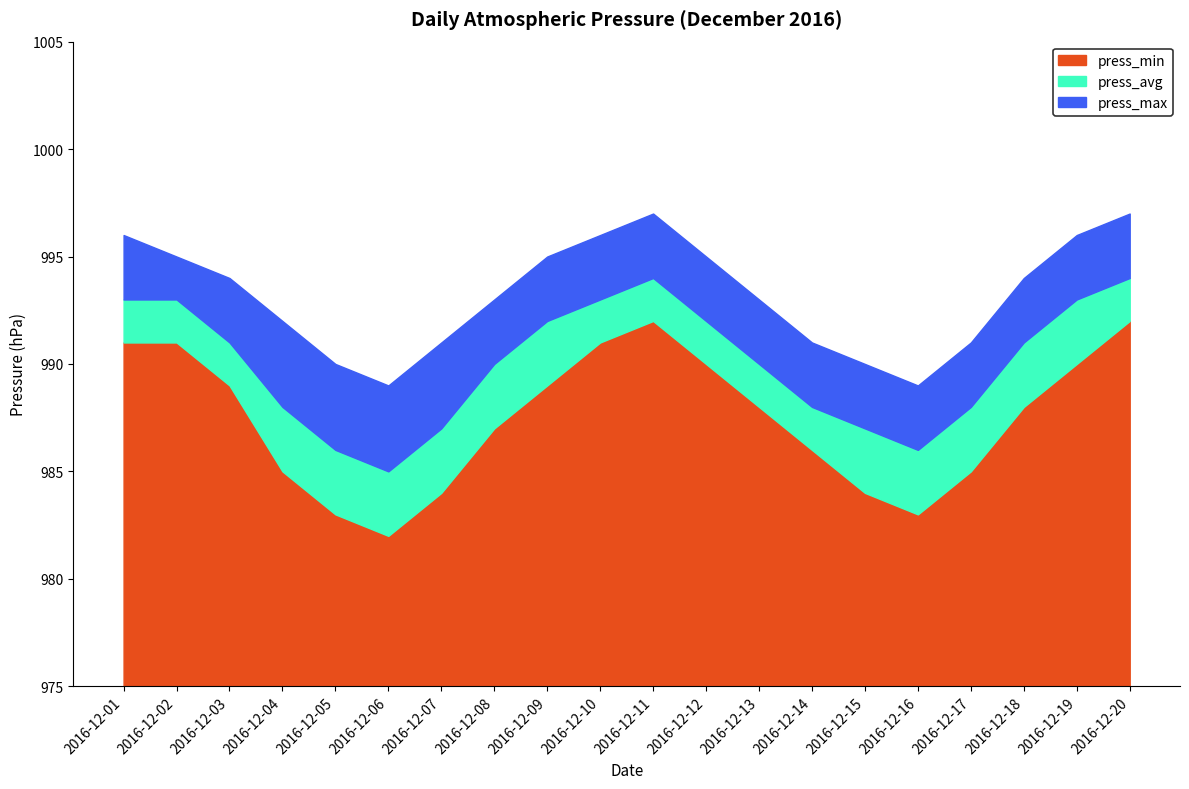

What is the highest value of the press_min series?

17